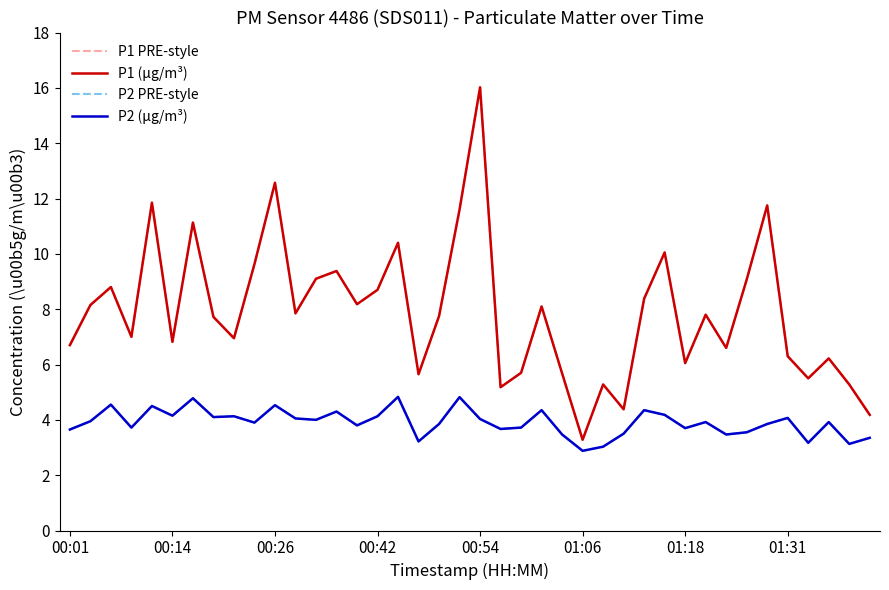

Does the chart display data point markers on the line(s)?

No